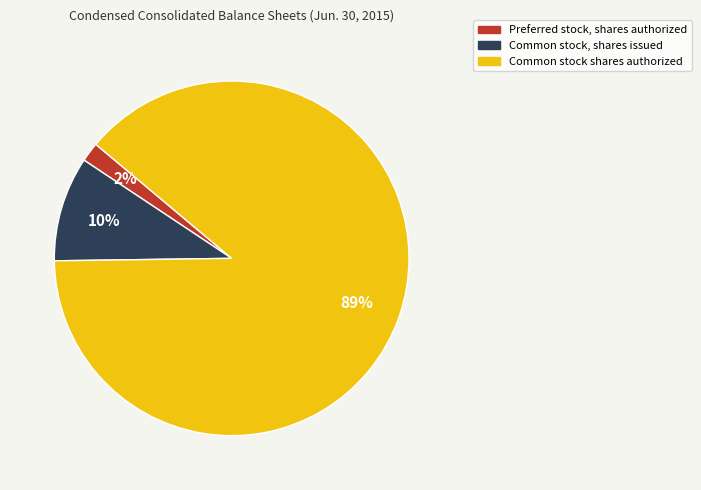

To the nearest percent, what is the combined percentage of Common stock shares authorized and Common stock, shares issued?

98%